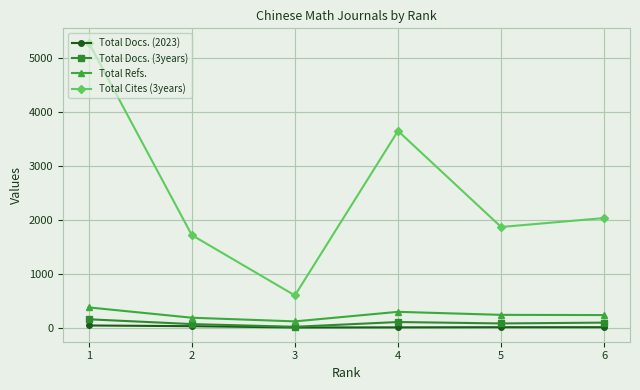

True or false: Total Cites (3years) and Total Docs. (2023) cross at least once.

False